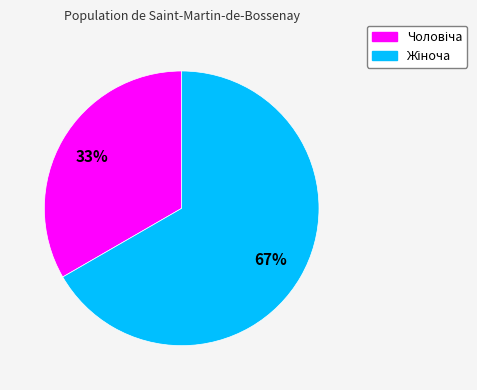

Is there a majority slice in this chart?

Yes